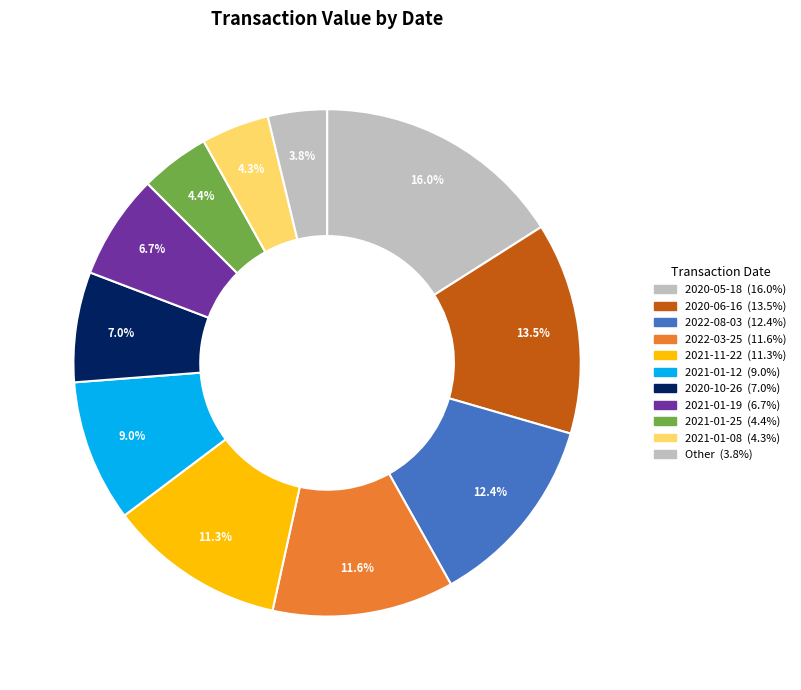

How many slices are in this pie chart?

11